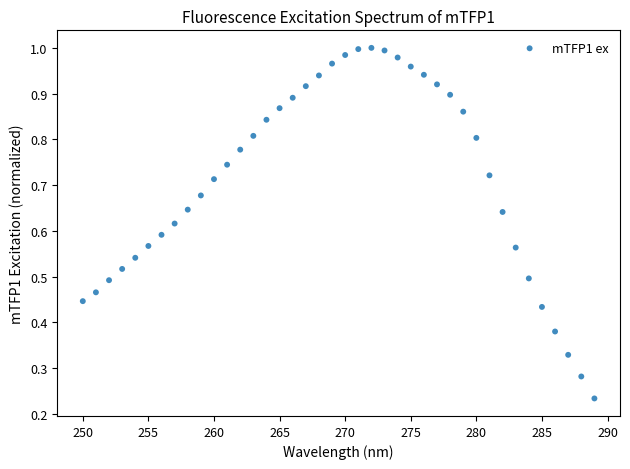

What is the range of X values (max minus min)?

39.0